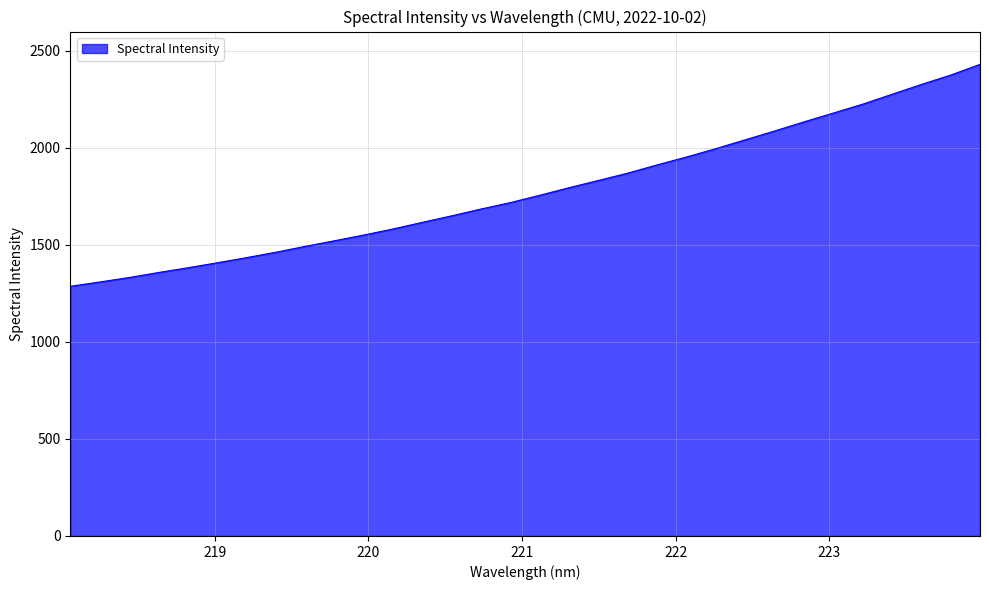

What is the maximum value shown in the chart?

2430.8